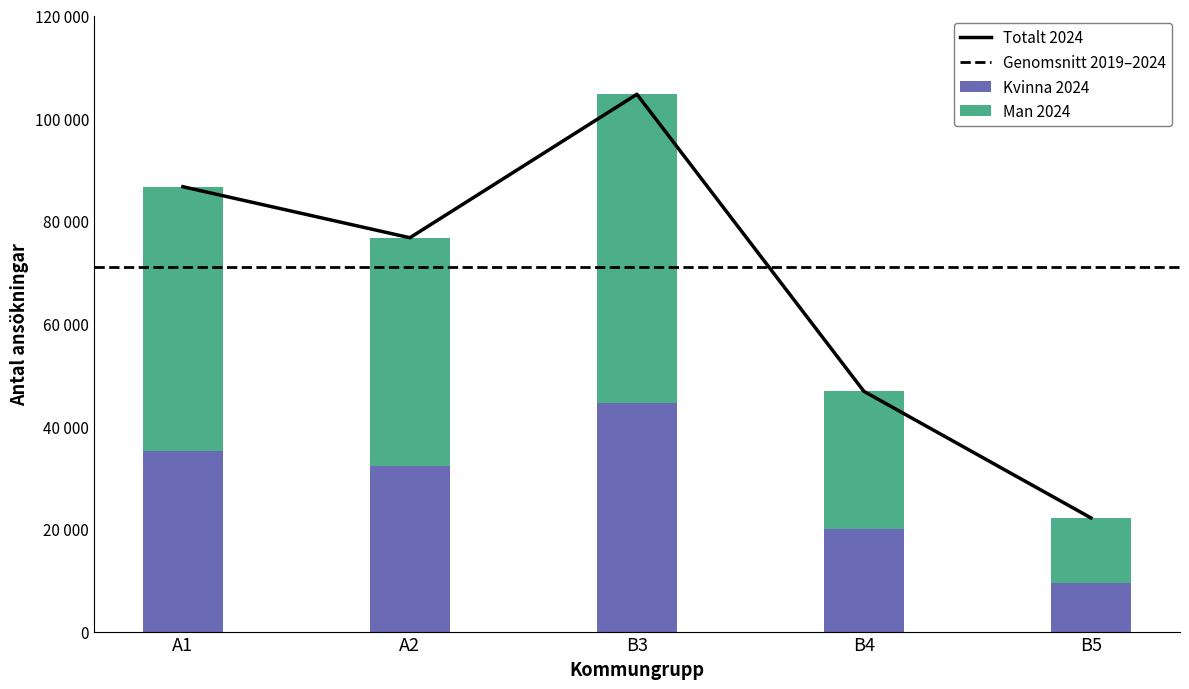

At which label is Totalt 2019 closest to 63404?

A2